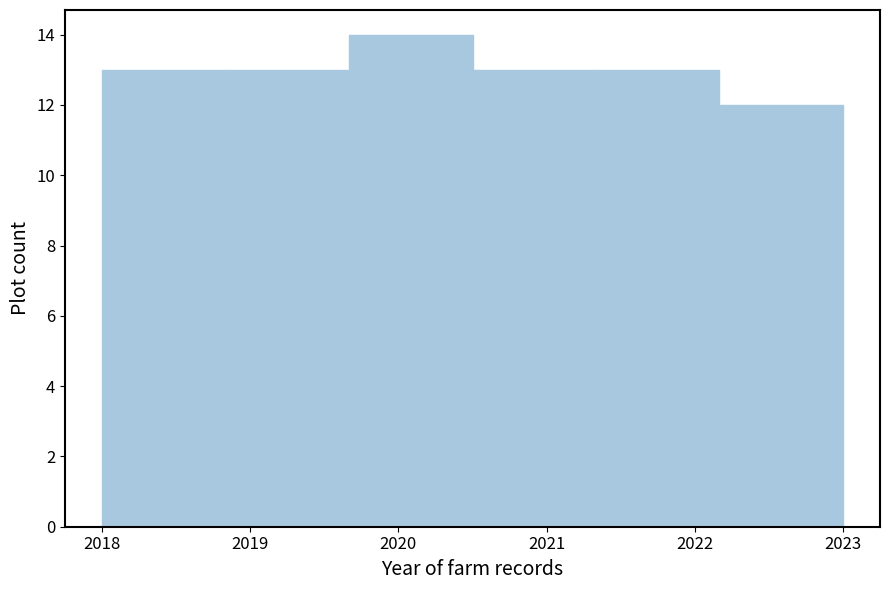

Over which range of the x-axis is the bar tallest?

2019.7 to 2020.5